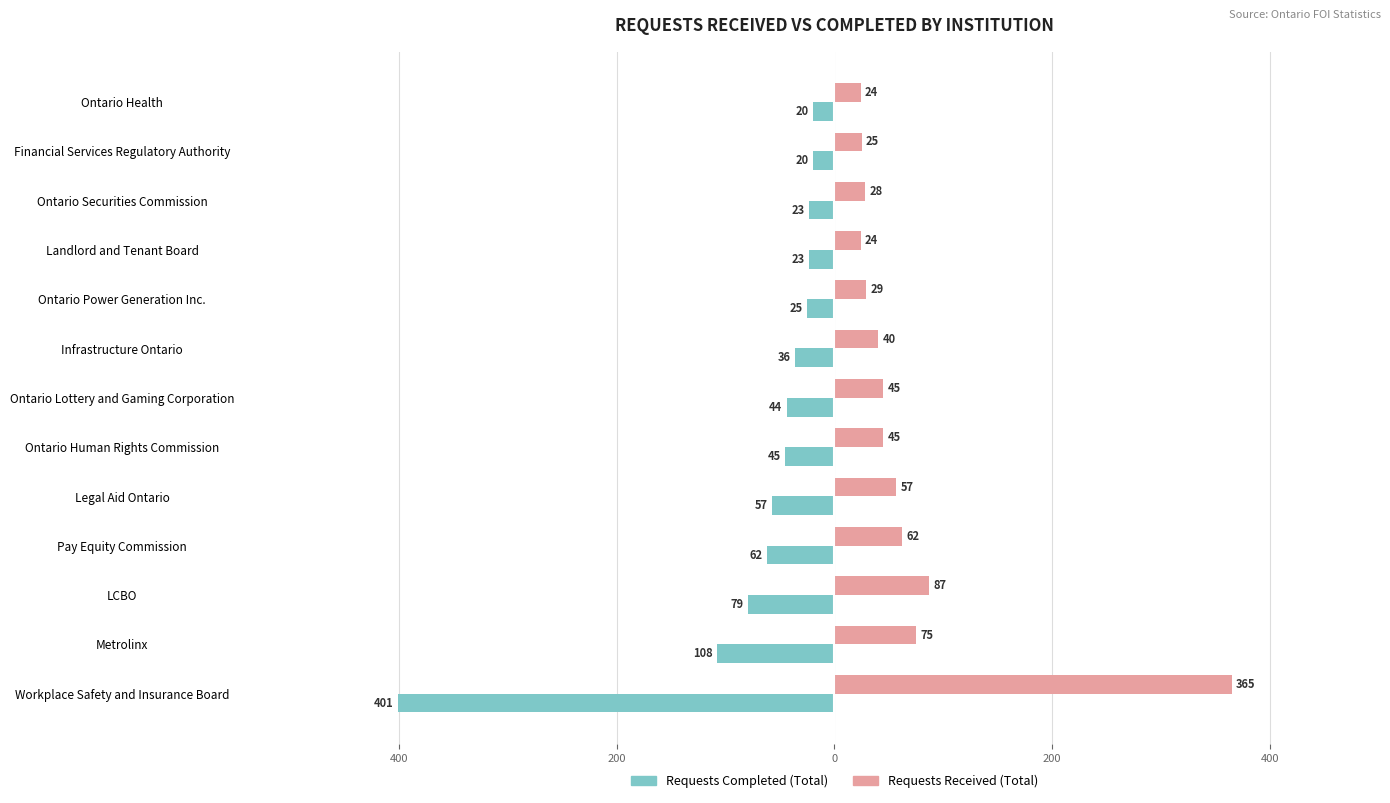

What are all the series names shown in the legend?

Requests Completed (Total), Requests Received (Total)